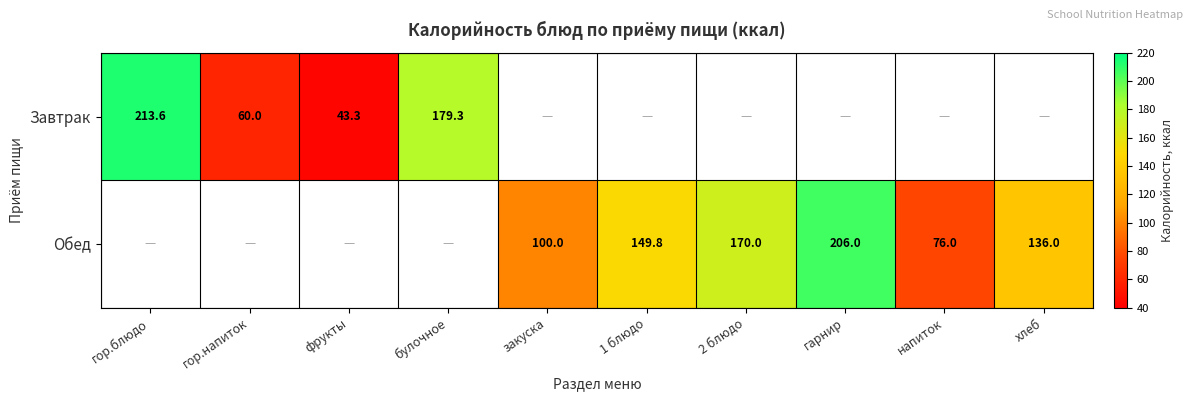

The value of Обед at хлеб is 225.6. True or false?

False